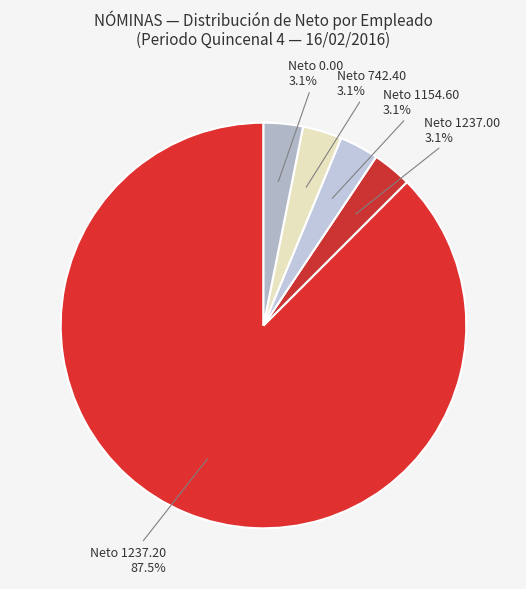

To the nearest percent, what is the difference between the largest and smallest slice percentages?

84%